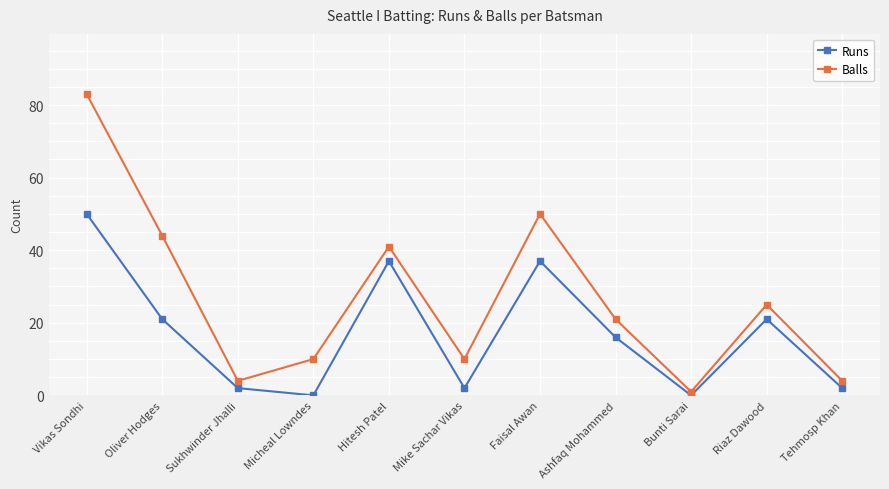

In Runs, how many points are higher than both neighbors (excluding endpoints)?

3